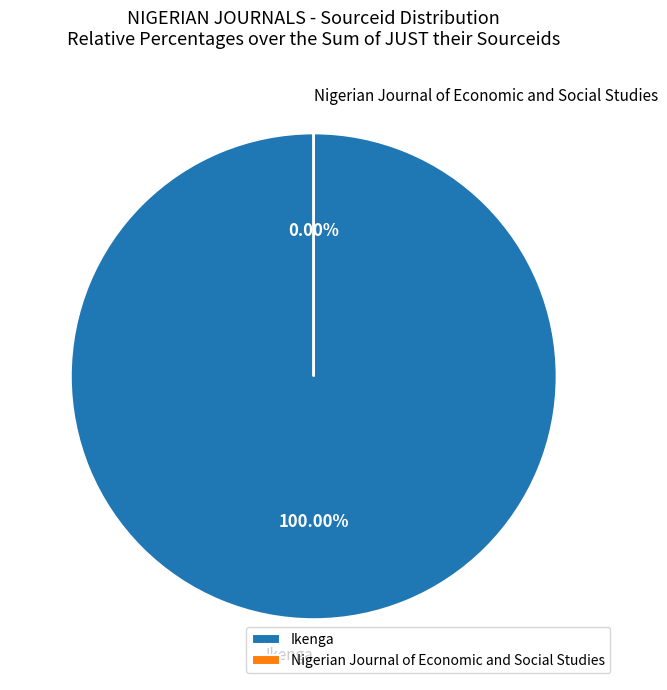

Which slice is the largest?

Ikenga